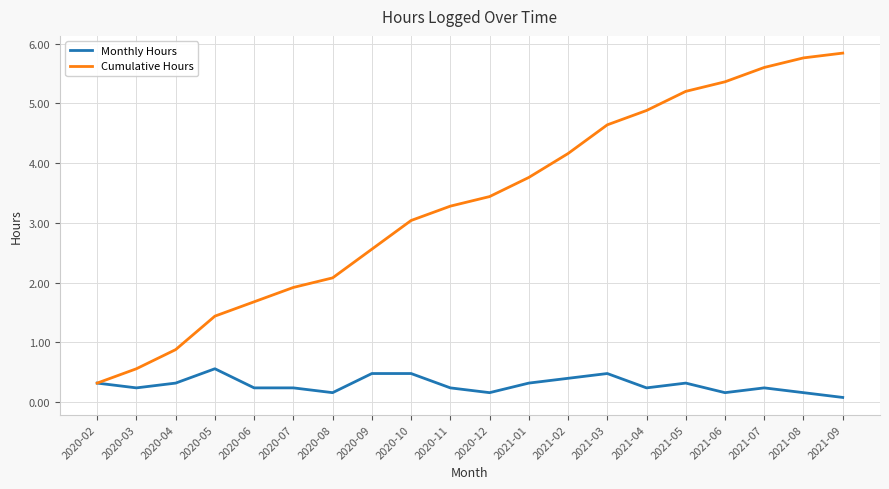

True or false: Monthly Hours has more than 1 interior local peaks.

True